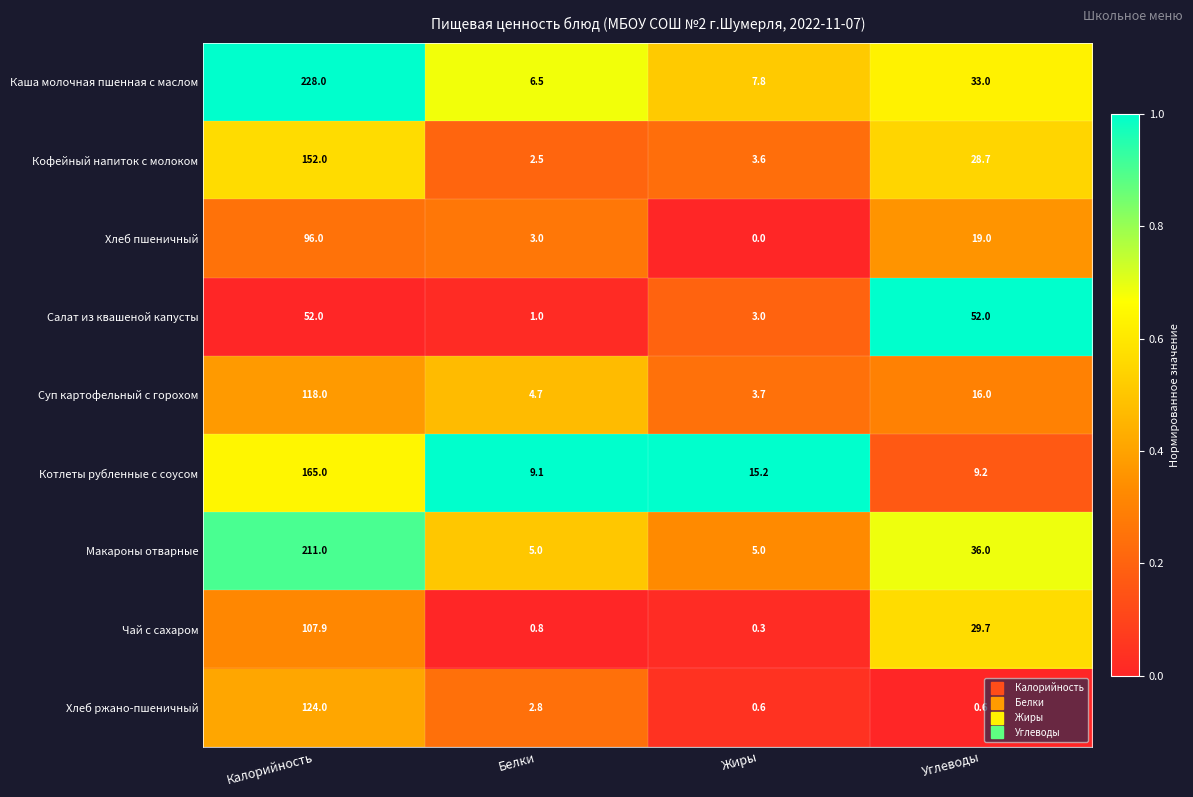

Where does the Каша молочная пшенная с маслом series first go above 33?

Калорийность